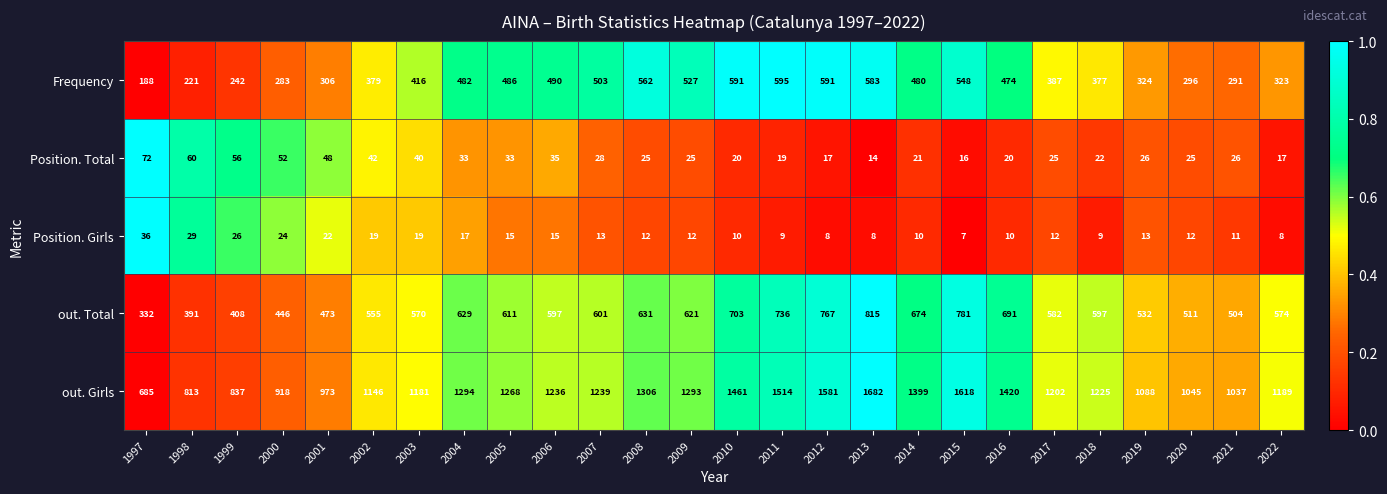

What is the difference between the maximum and minimum values in the Position. Girls series?

29